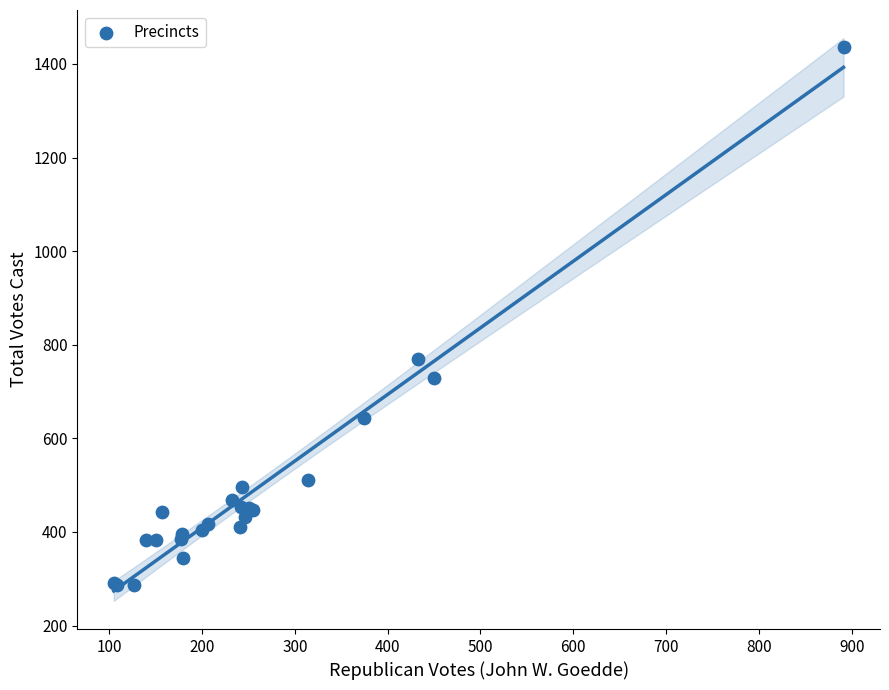

What Y value in the scatter plot is closest to 861?

769